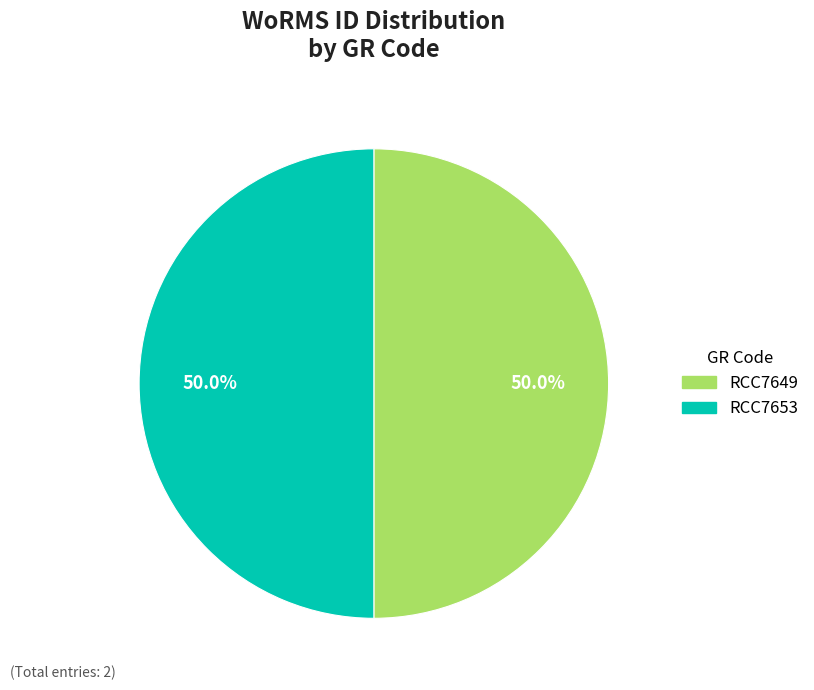

To the nearest percent, what is the average slice percentage?

50%